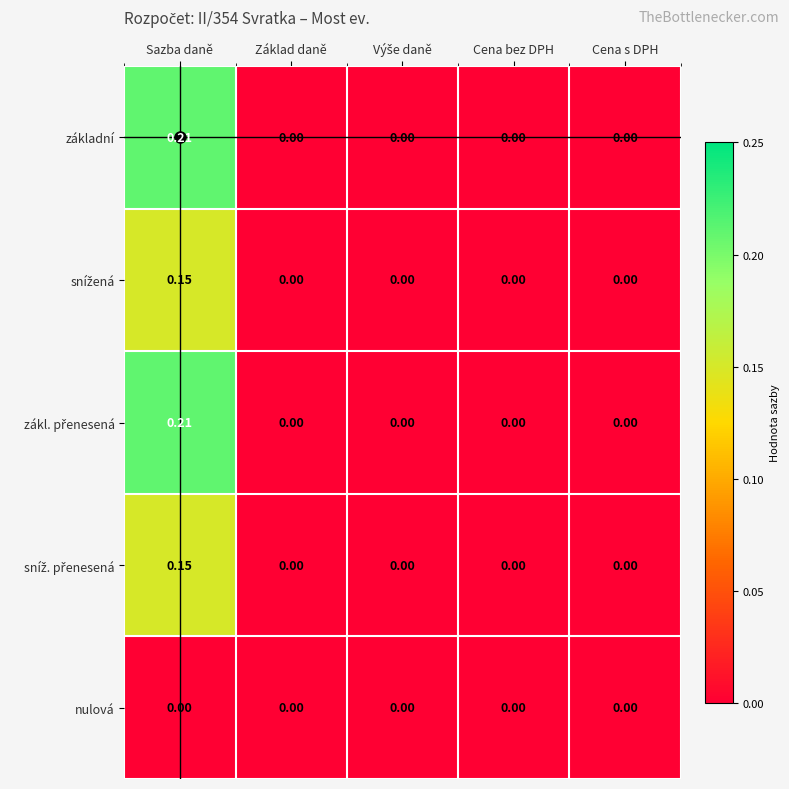

How many series are shown in this chart?

5